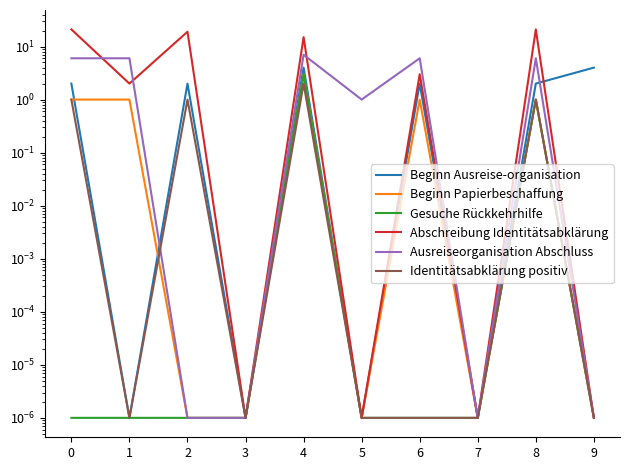

True or false: Gesuche Rückkehrhilfe and Beginn Ausreise-organisation cross at least once.

False